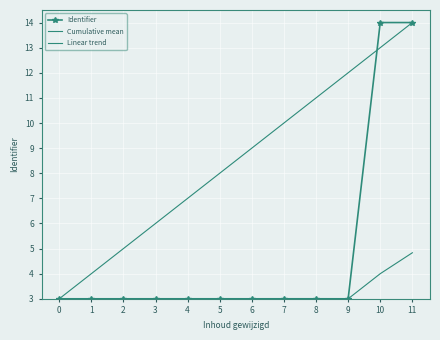

How many interior local peaks does the Identifier series have?

3